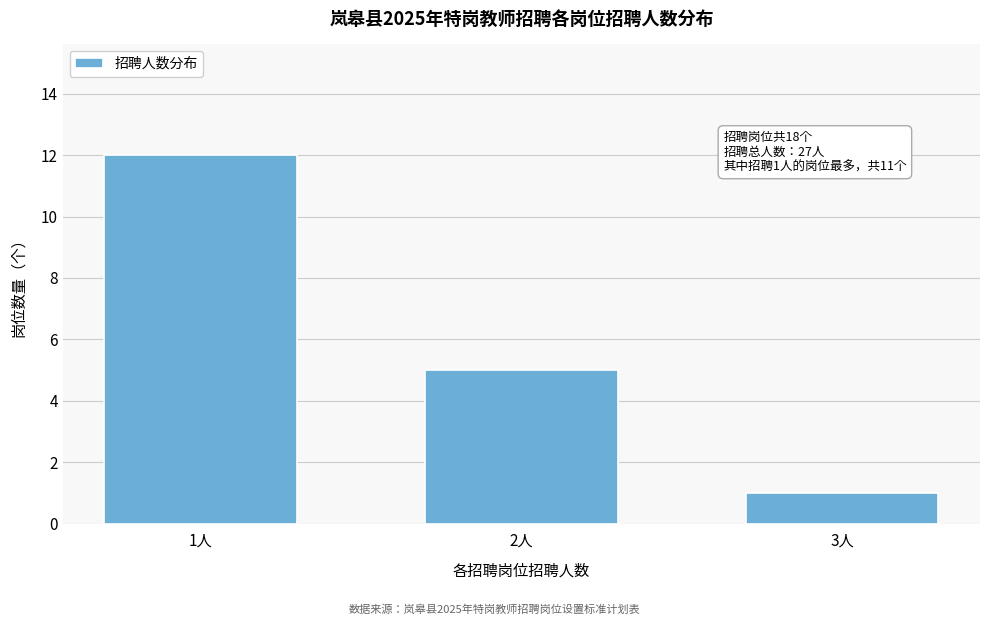

Reading left to right, what are all the values shown in this chart?

1人=12	2人=5	3人=1